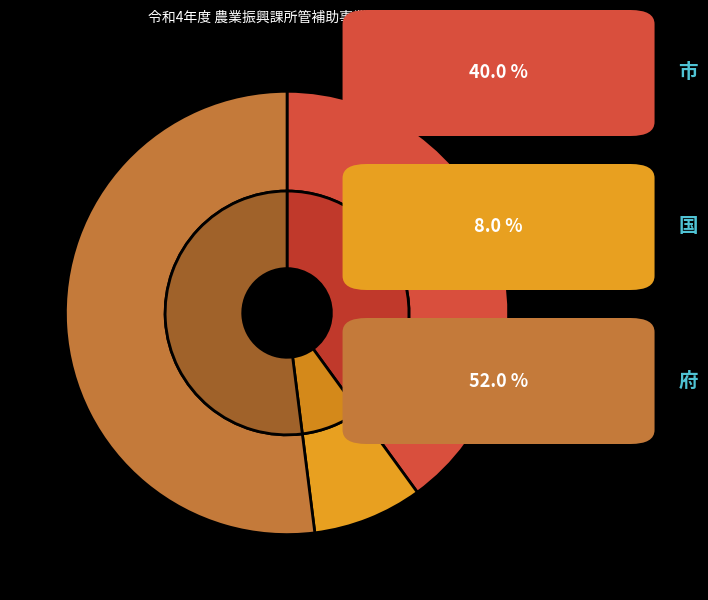

To the nearest percent, what percentage of the pie is 府?

52%